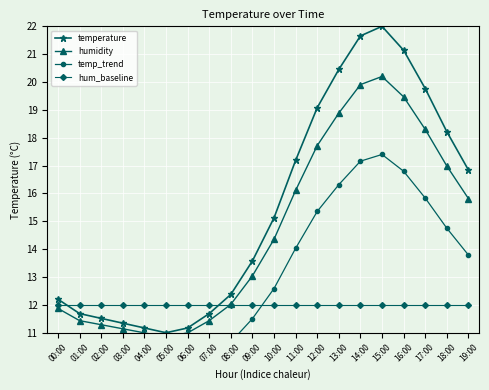

How many intersections are there between temperature and hum_baseline?

2